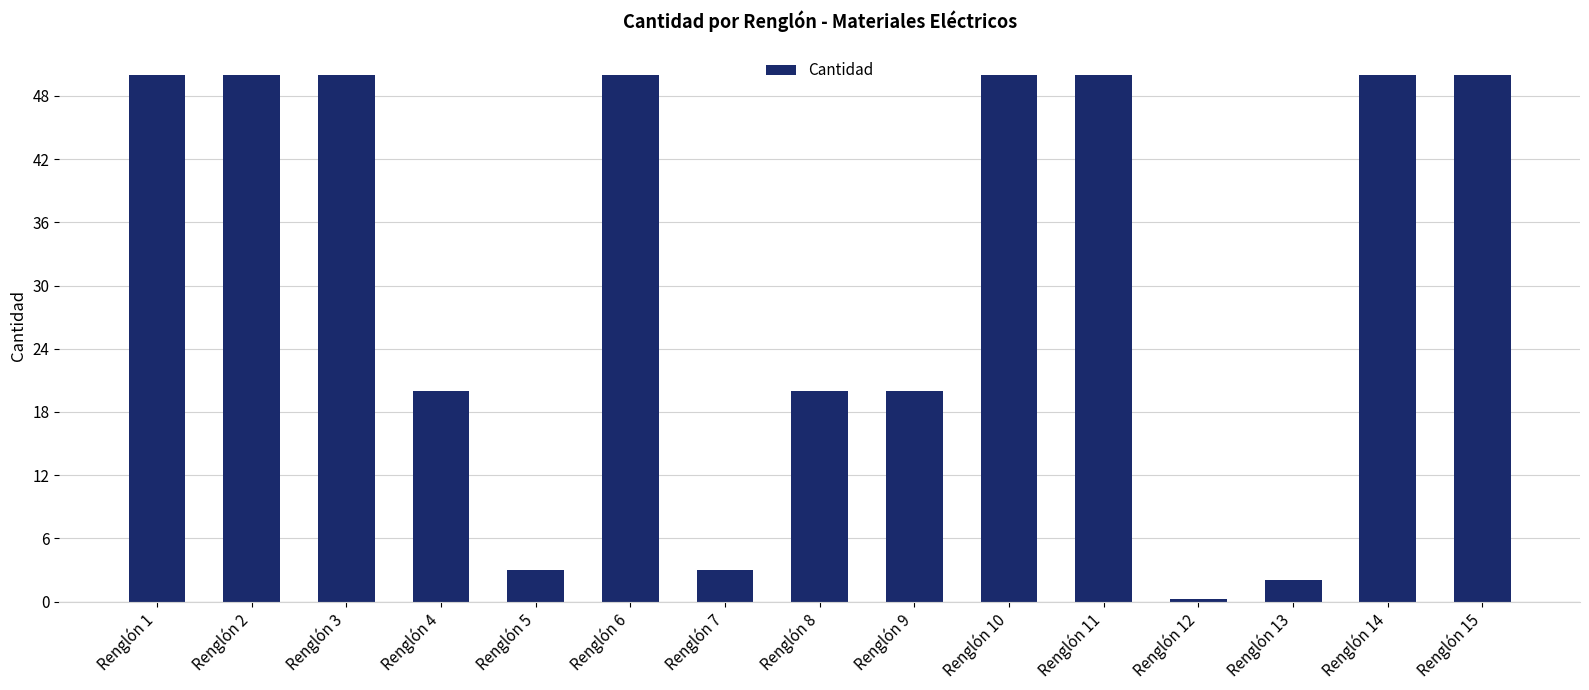

What is the greatest value displayed?

50.0